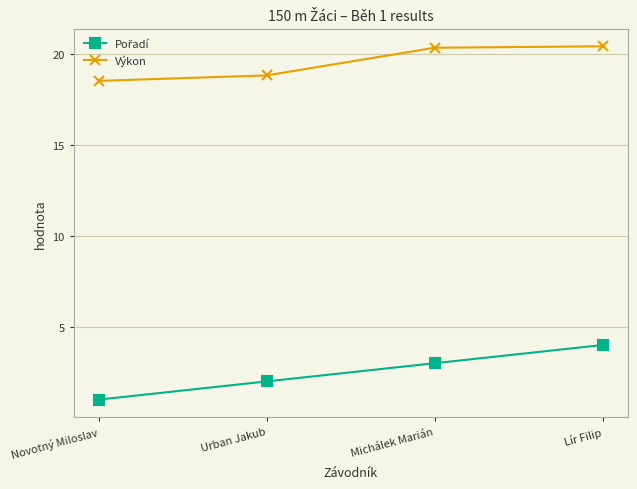

What is the smallest value displayed?

1.0